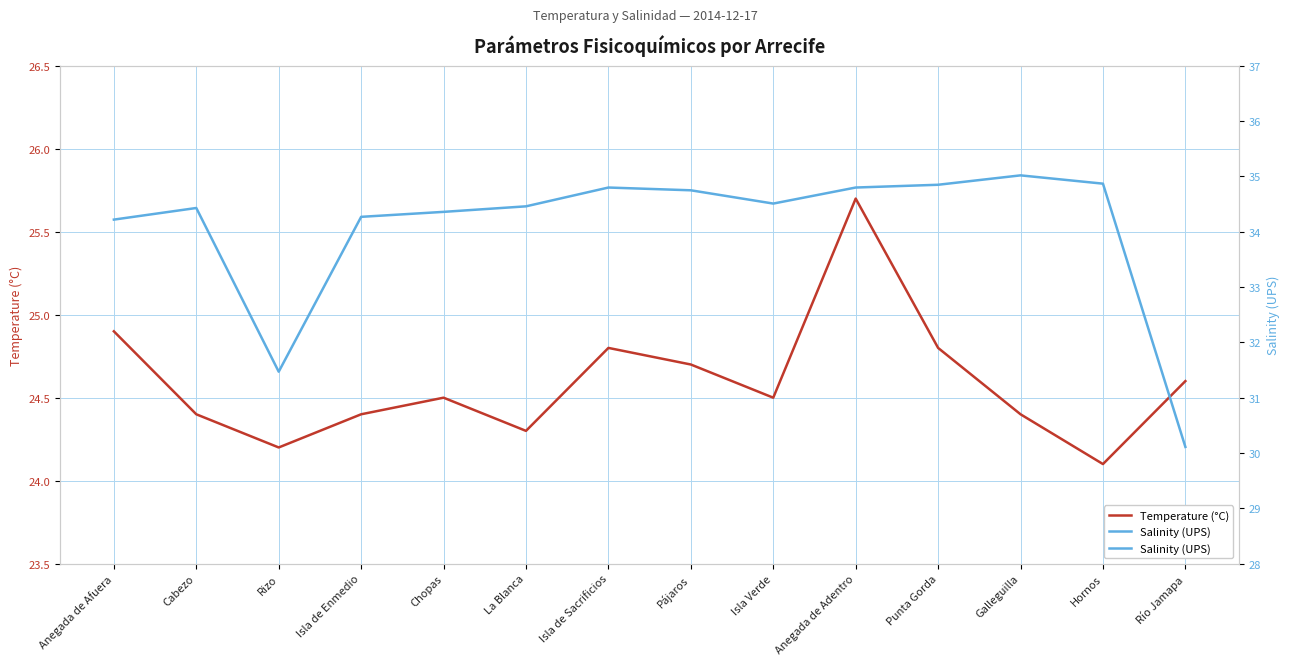

Rank the series by their average value, from highest to lowest.

Salinity (UPS), Temperature (°C)